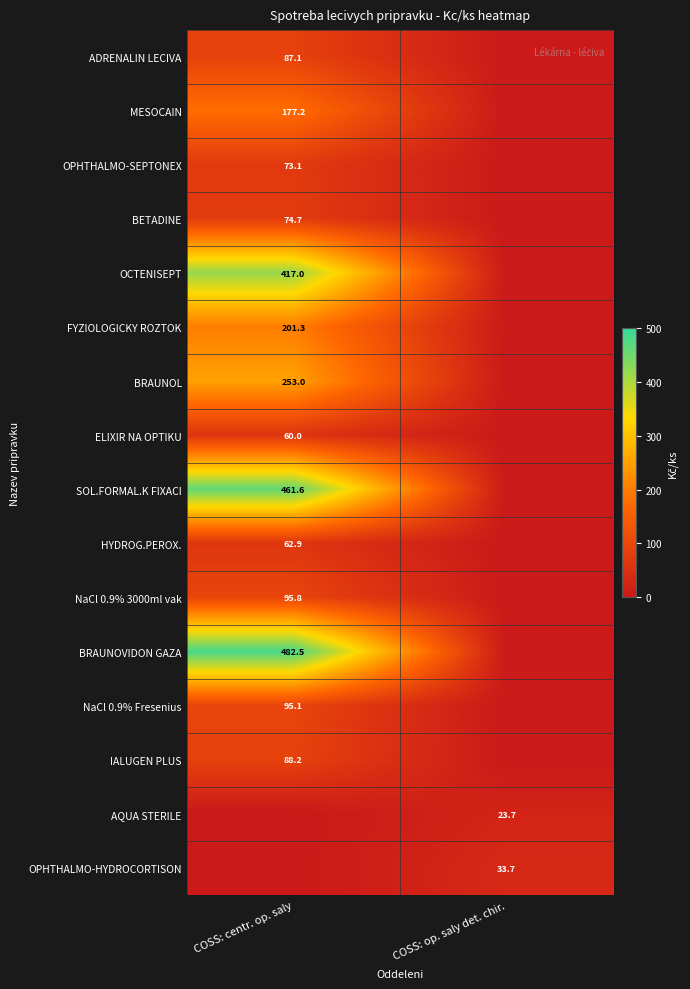

Which has a higher value, COSS: centr. op. saly or COSS: op. saly det. chir.?

COSS: centr. op. saly